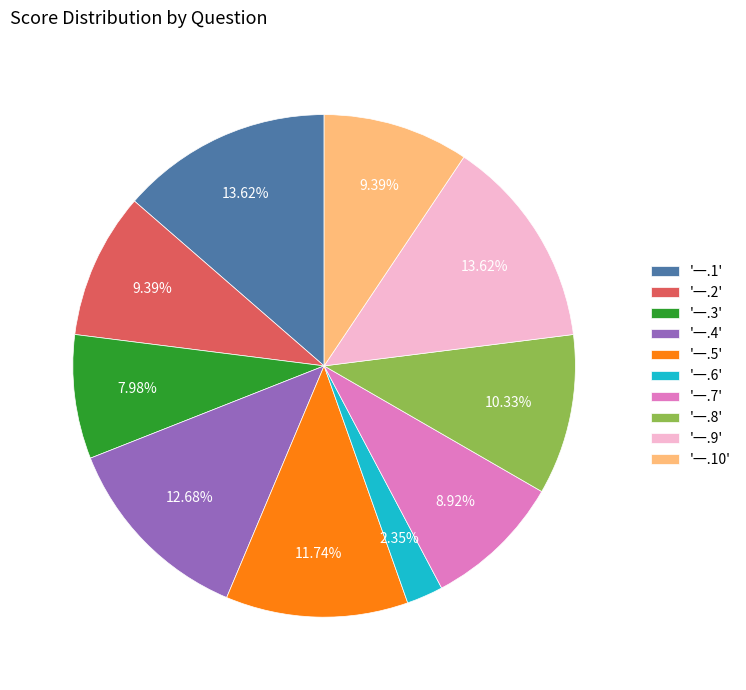

Is there a majority slice in this chart?

No